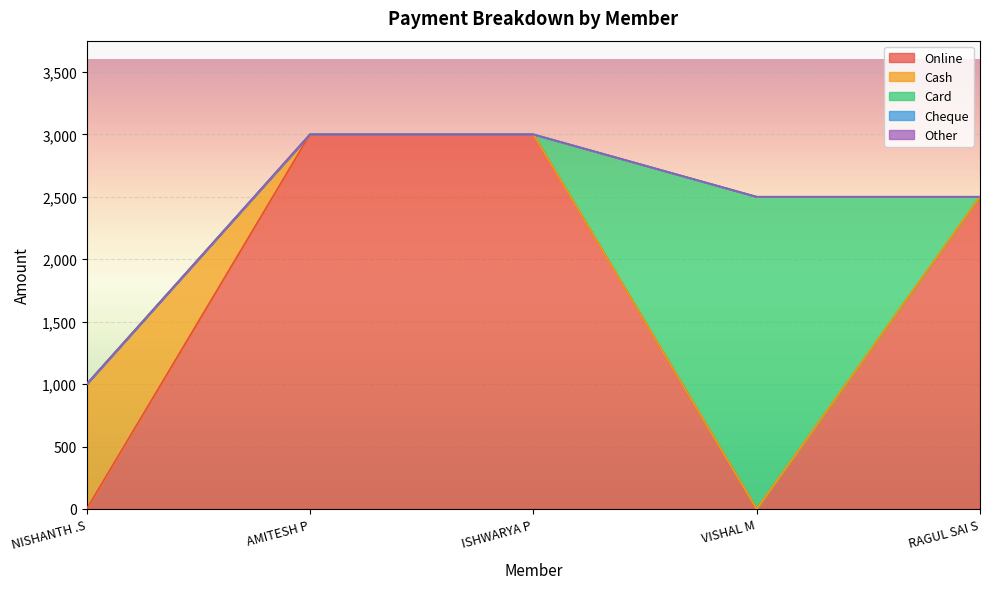

Is the value of Cheque at NISHANTH .S greater than the value of Cash at VISHAL M?

No